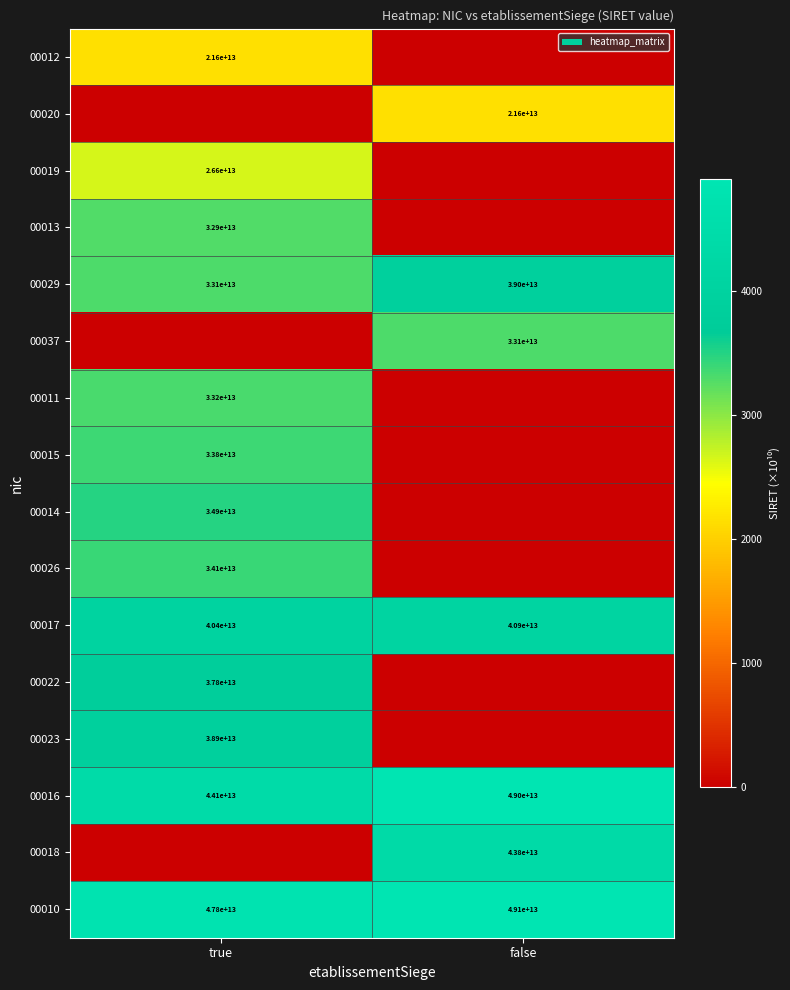

Count the number of data series in this chart.

16